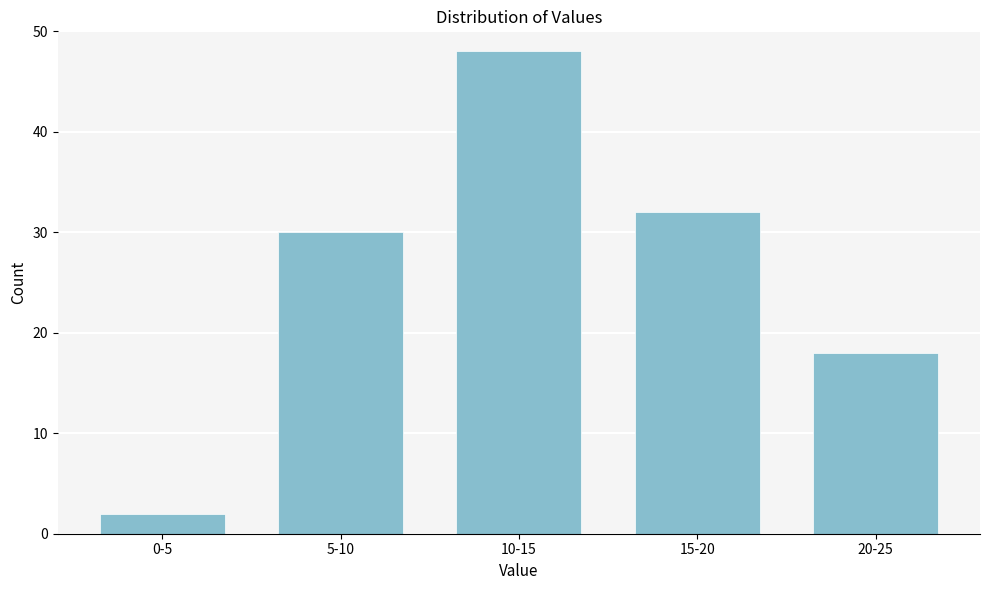

Reading left to right, what are all the values shown in this chart?

0-5=2	5-10=30	10-15=48	15-20=32	20-25=18